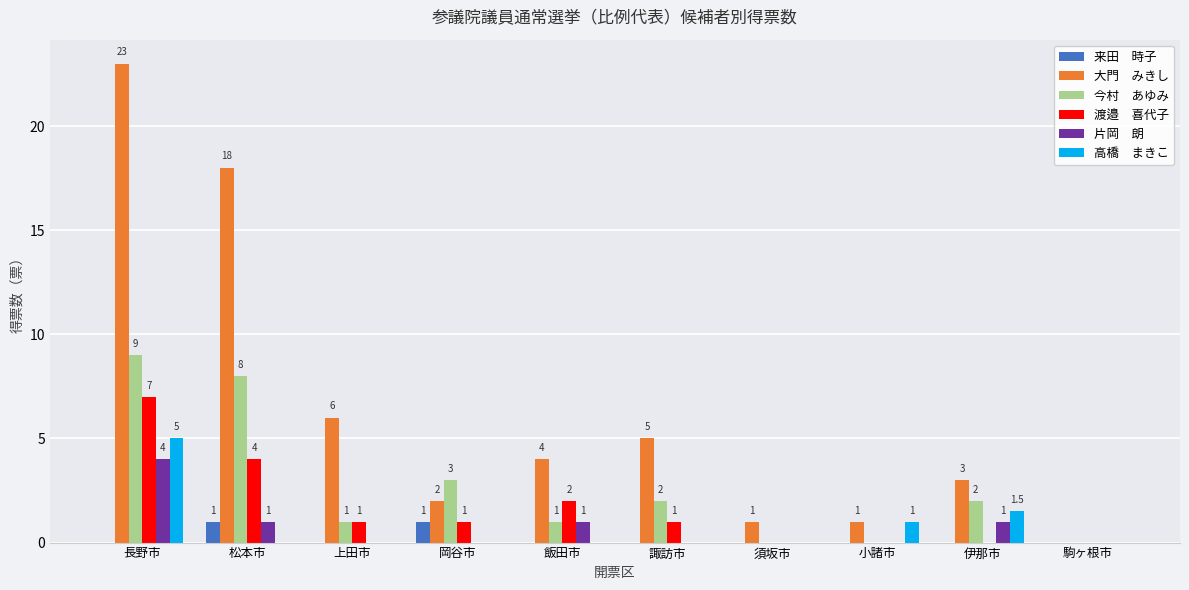

What is the total value across all series at 飯田市?

8.0